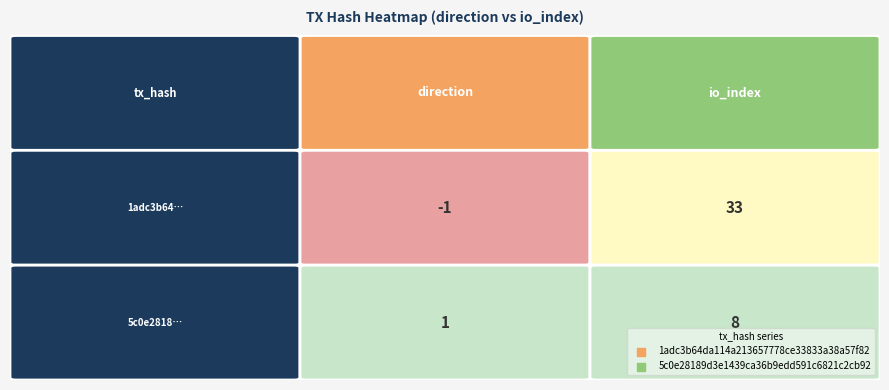

Reading left to right, extract all data points from this chart.

1adc3b64da114a213657778ce33833a38a57f82: 0=-1	1=33
5c0e28189d3e1439ca36b9edd591c6821c2cb92: 0=1	1=8